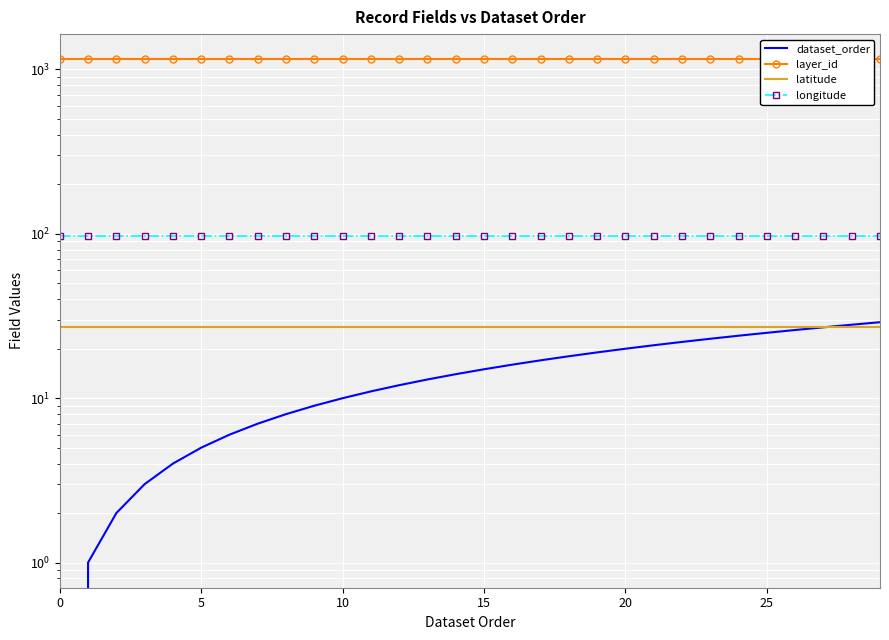

Which series changed the most between 0 and 18?

dataset_order